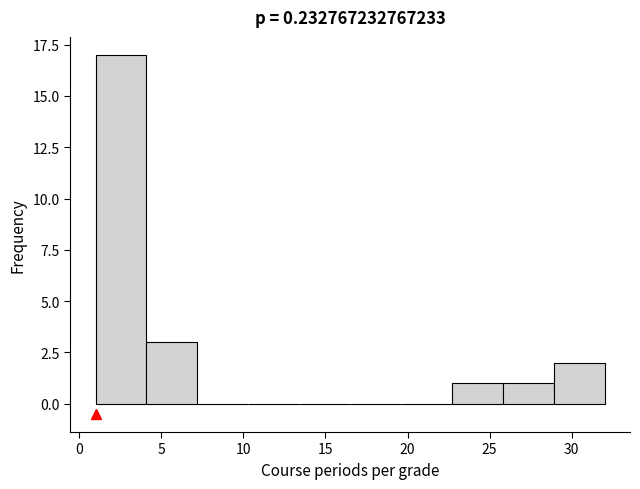

Reading left to right, transcribe this chart: for each bar, give the range it covers on the x-axis and its height. Neither the bar edges nor the heights are printed on the chart, so give them approximately, as read against the axes.

1.0 to 4.1: 17
4.1 to 7.2: 3
7.2 to 10.3: 0
10.3 to 13.4: 0
13.4 to 16.5: 0
16.5 to 19.6: 0
19.6 to 22.7: 0
22.7 to 25.8: 1
25.8 to 28.9: 1
28.9 to 32.0: 2